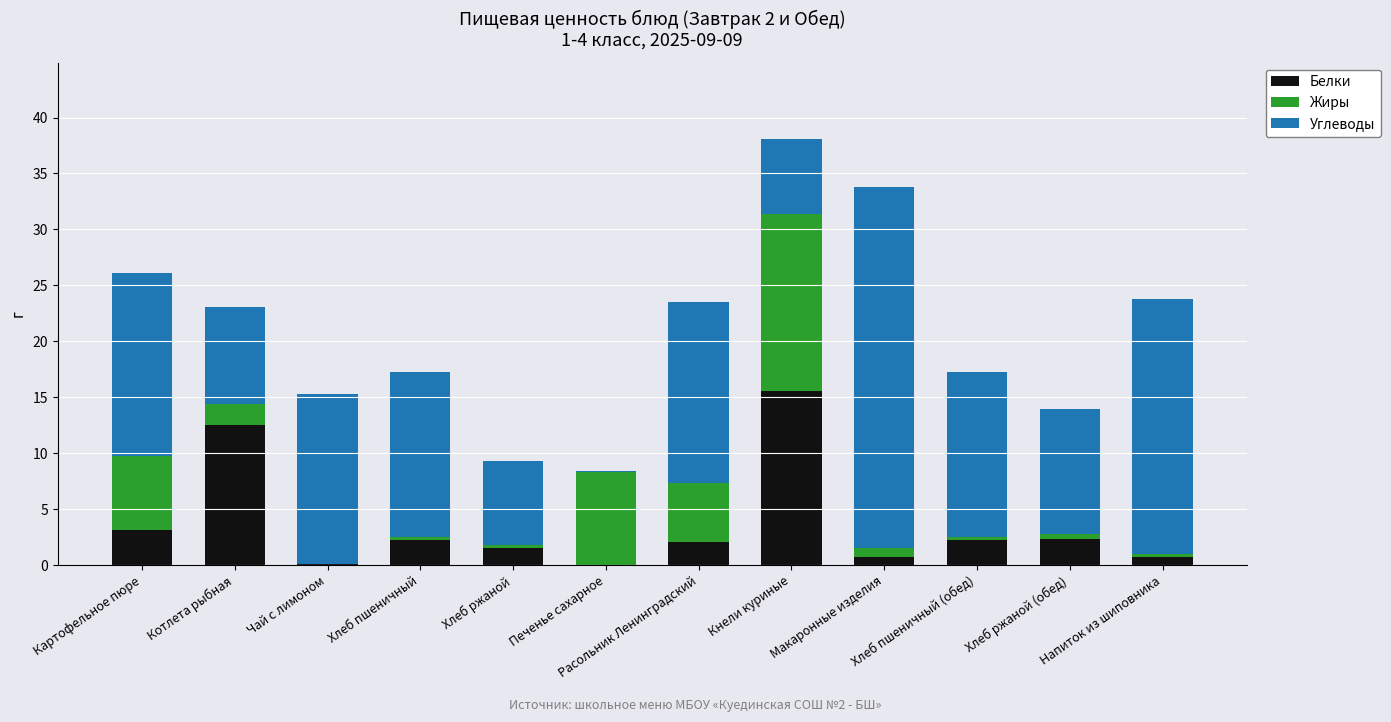

Is it true that Белки equals 2.0 at Расольник Ленинградский?

True